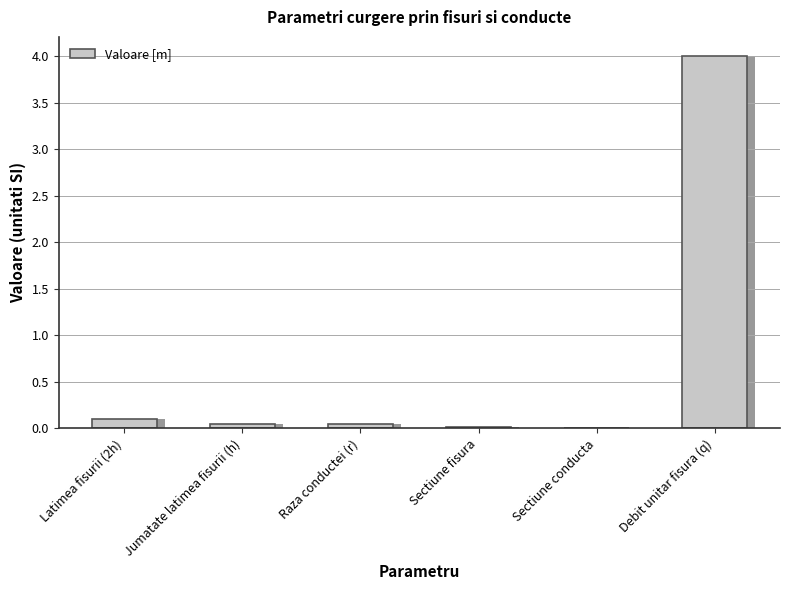

What is the greatest value displayed?

4.0